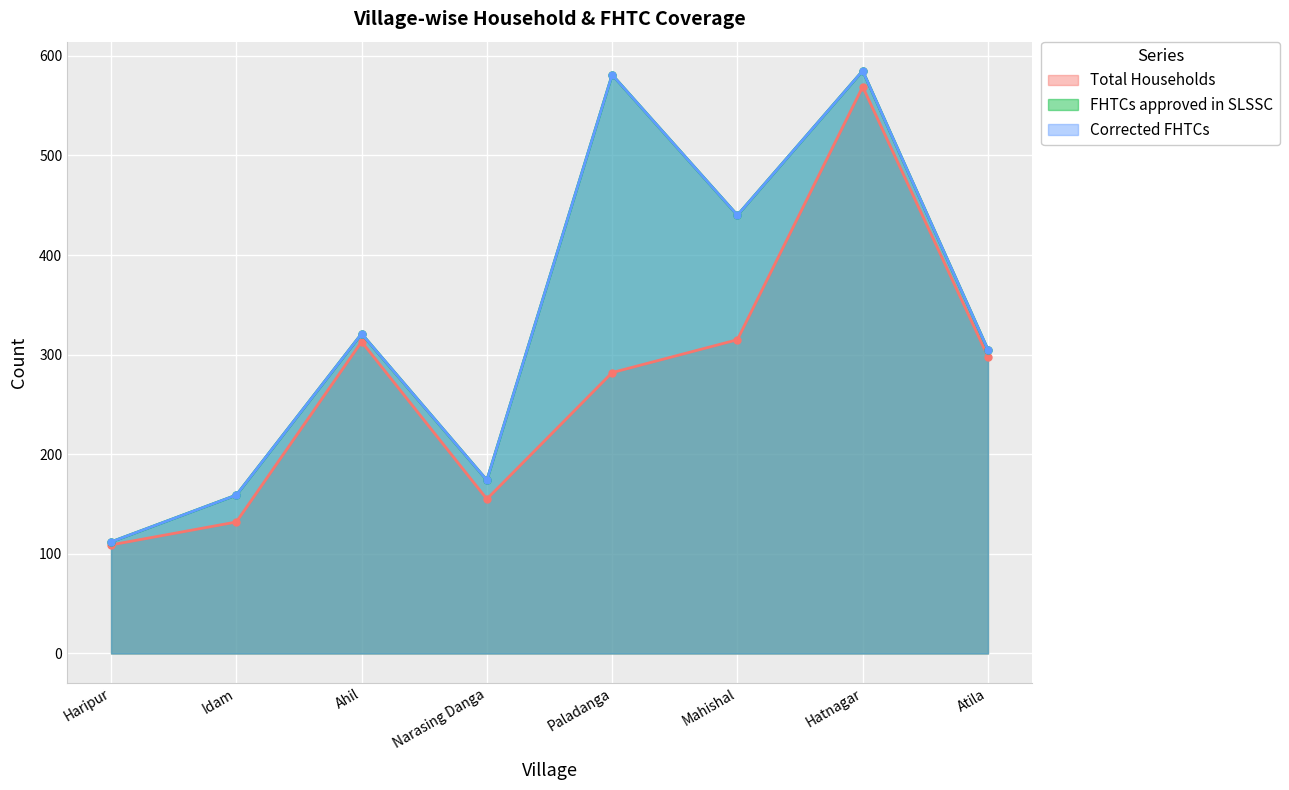

Which category has the highest value across all series?

Hatnagar